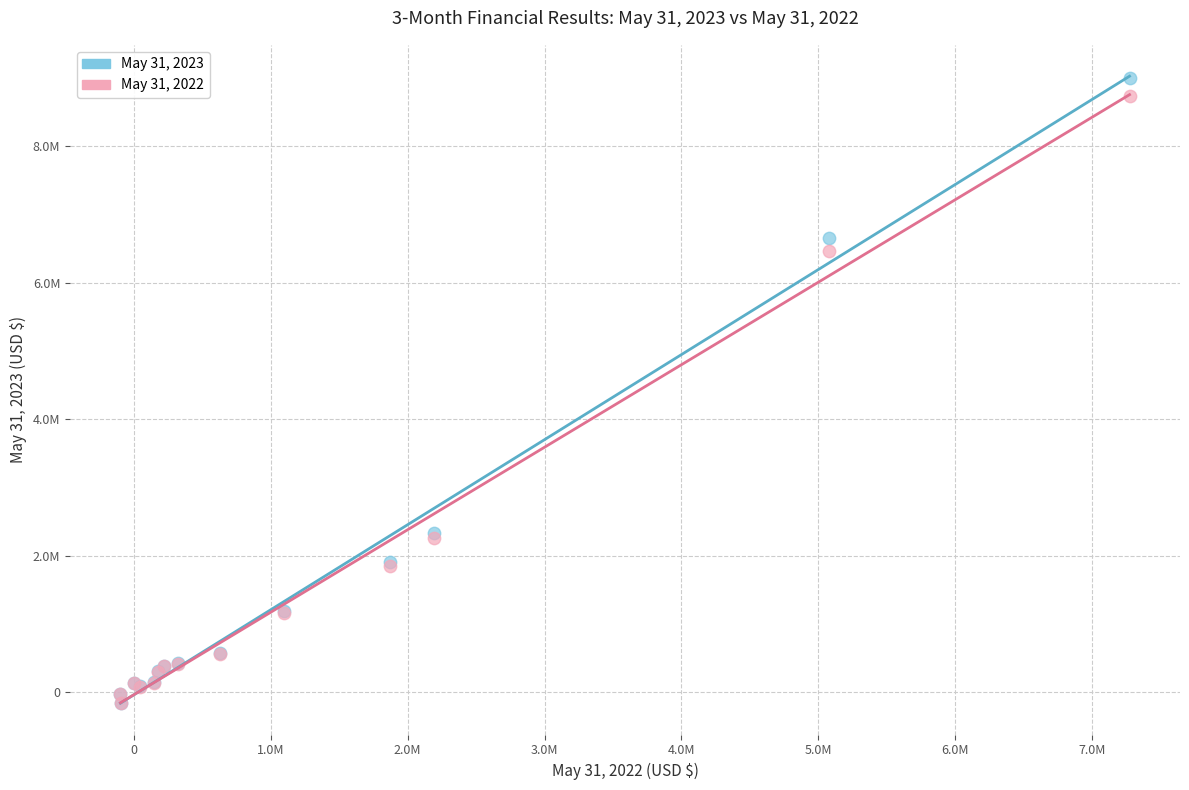

What are all the series names shown in the legend?

May 31, 2023, May 31, 2022